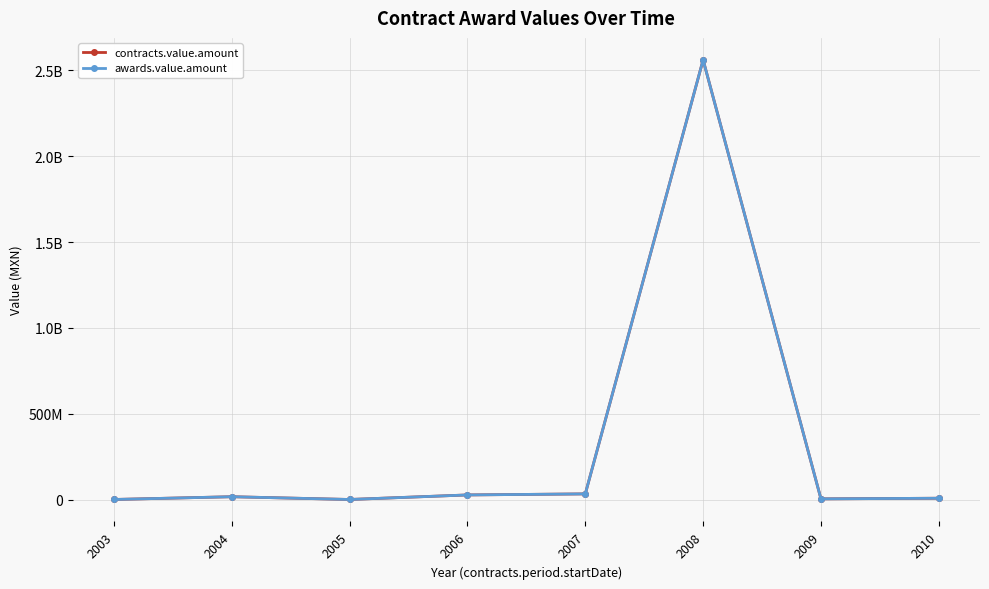

The value of contracts.value.amount at 2004 is 16382318.5. True or false?

True